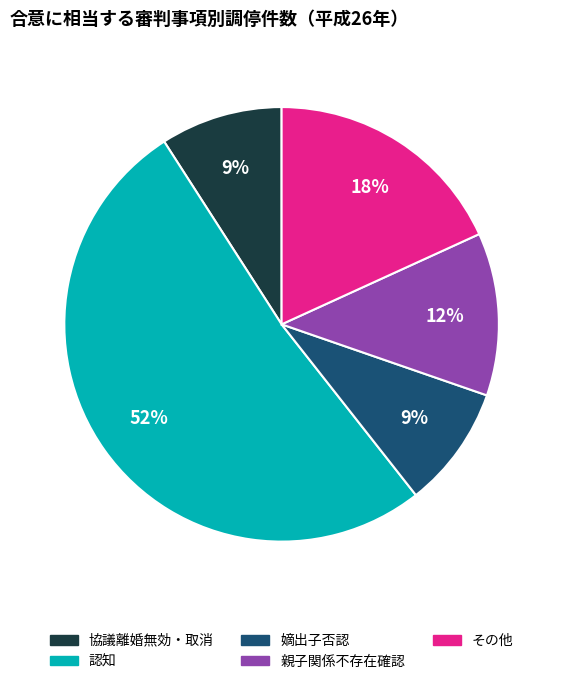

To the nearest percent, what portion does 嫡出子否認 represent?

9%